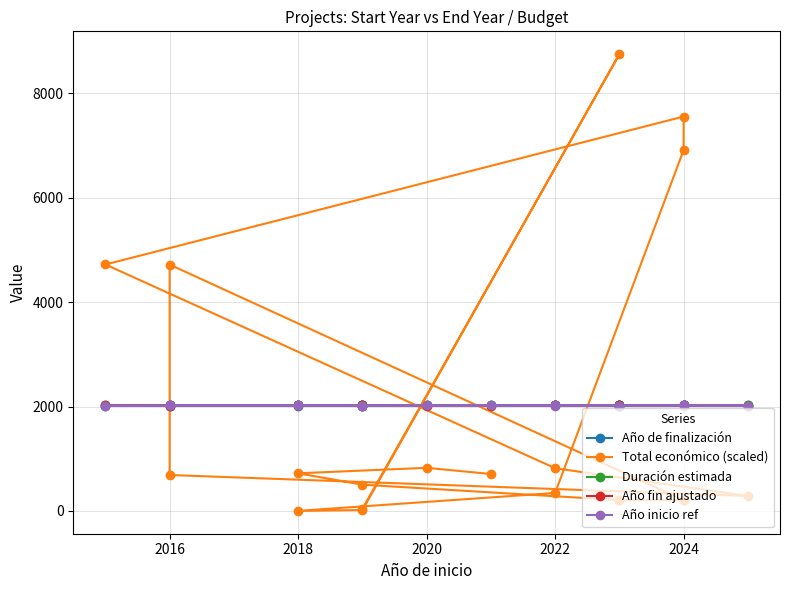

Where is the first local minimum for Duración estimada?

2022